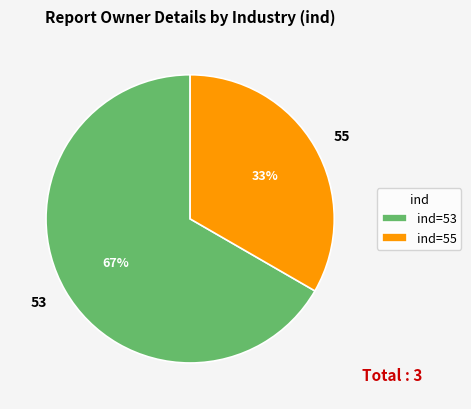

What is the ratio of the value at 53 to the value at 55?

2.0